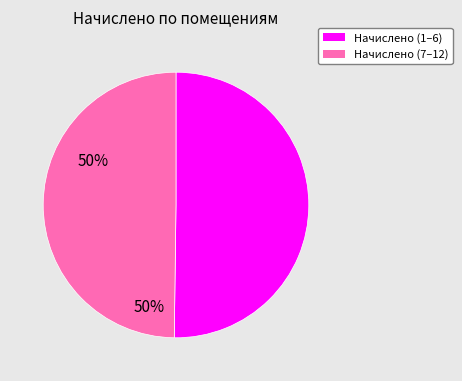

Count the number of slices in the pie.

2